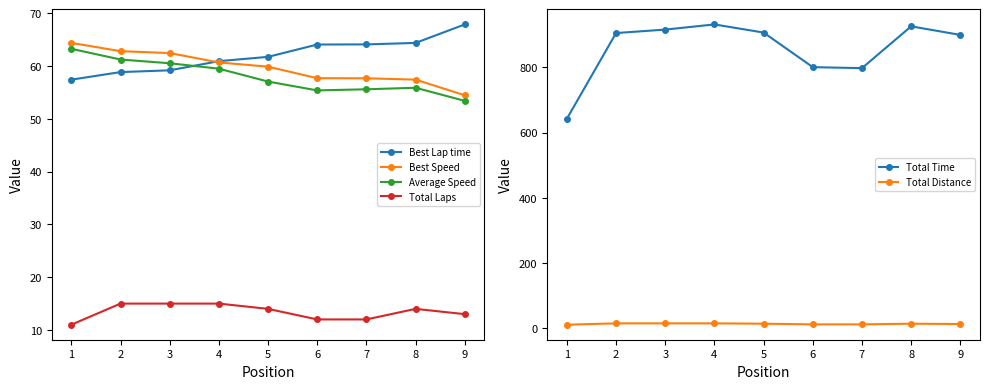

Which series has the widest spread of values?

Total Time